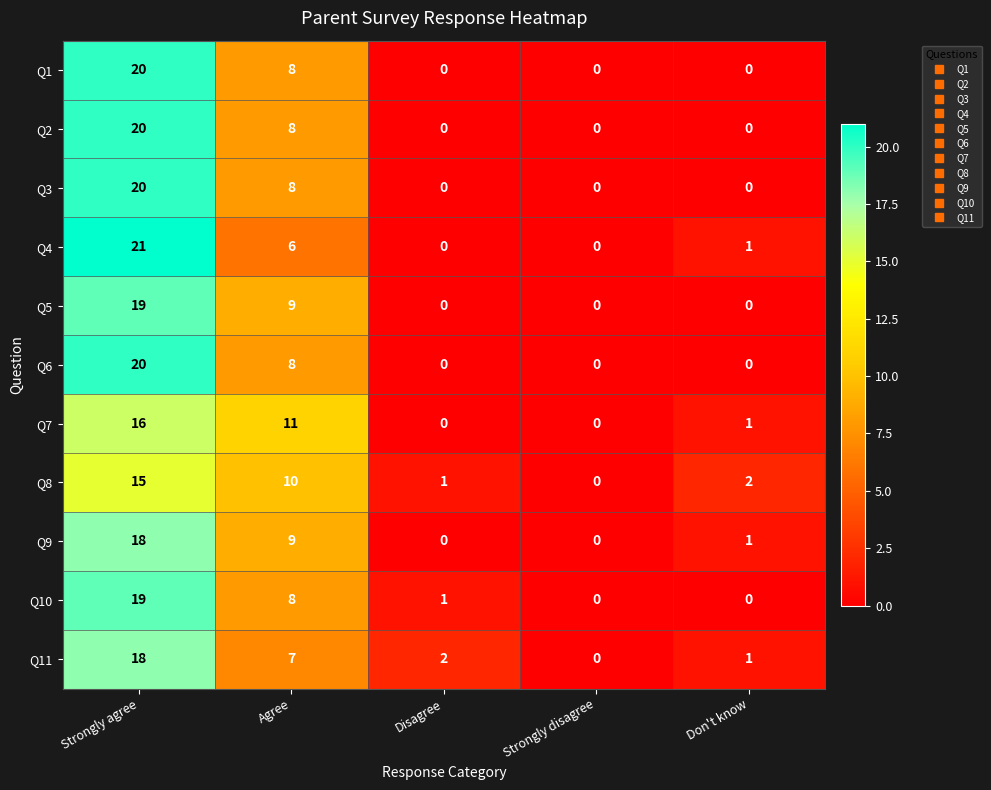

Which series has the widest spread of values?

Q4